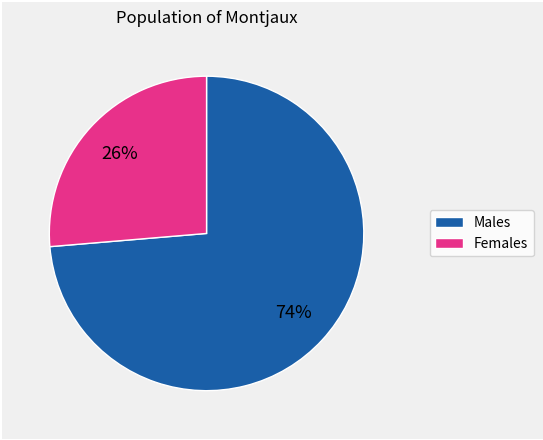

To the nearest percent, what is the average slice percentage?

50%